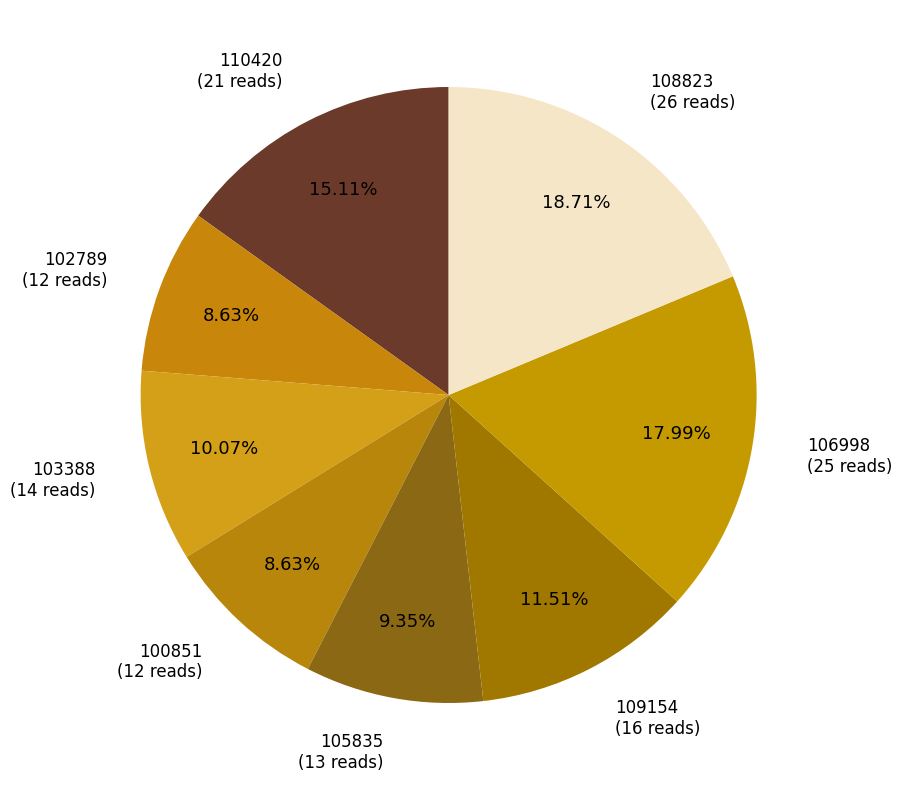

To the nearest percent, what portion does 109154 represent?

12%